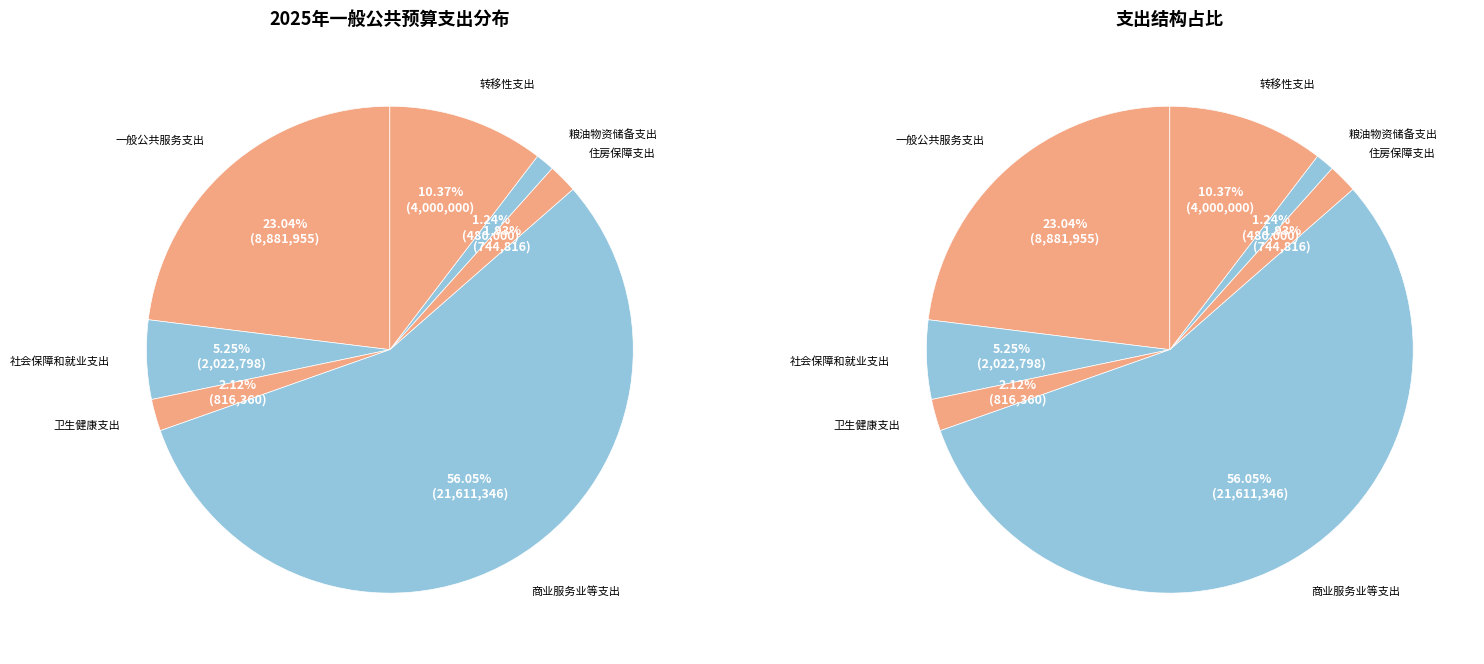

Rank the categories by value from highest to lowest.

商业服务业等支出, 一般公共服务支出, 转移性支出, 社会保障和就业支出, 卫生健康支出, 住房保障支出, 粮油物资储备支出